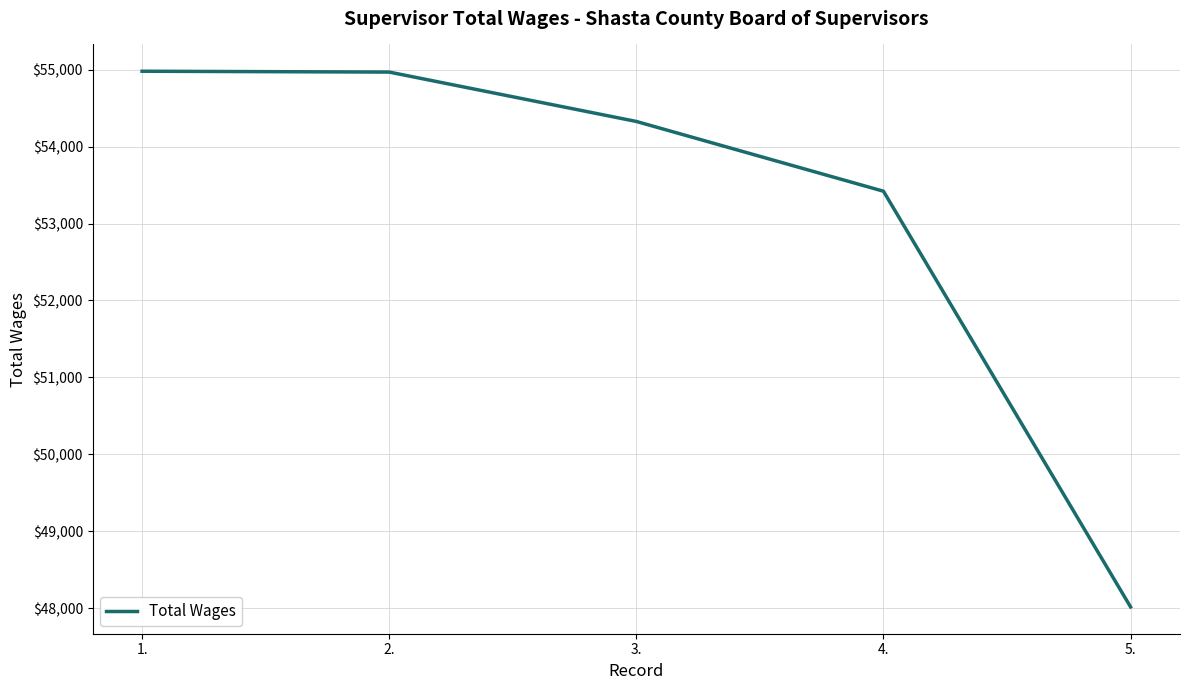

Is it true that the value at 1. is 36095?

False